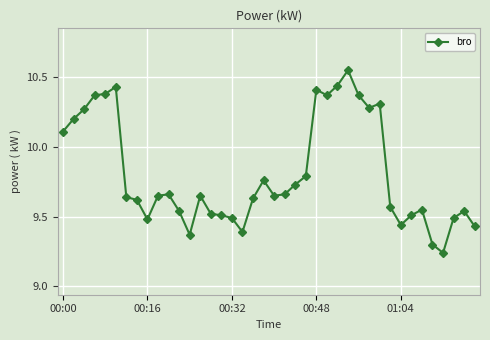

True or false: there are more than 0 points higher than both neighbors.

True